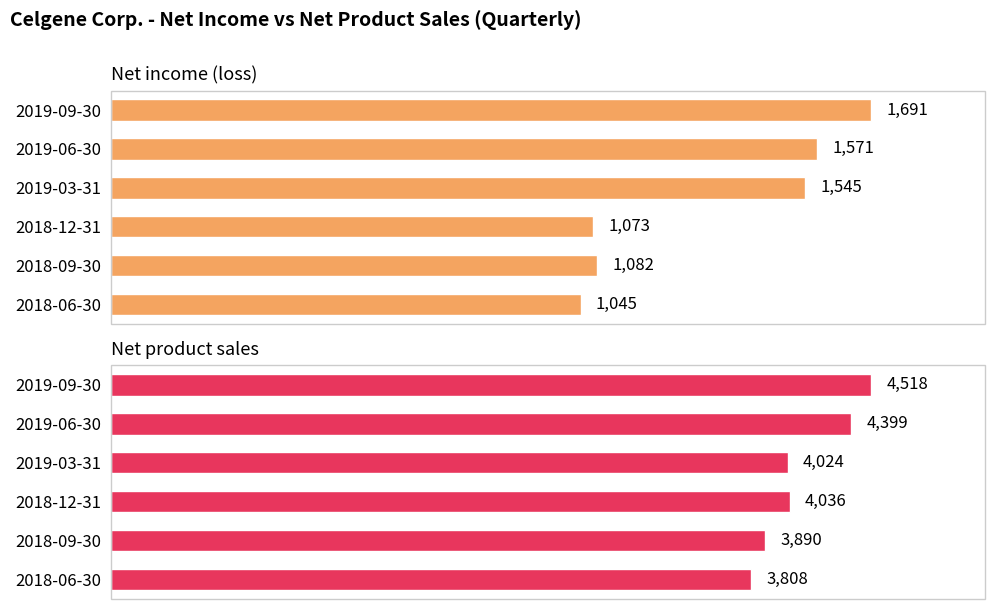

Which series has the widest spread of values?

Net product sales